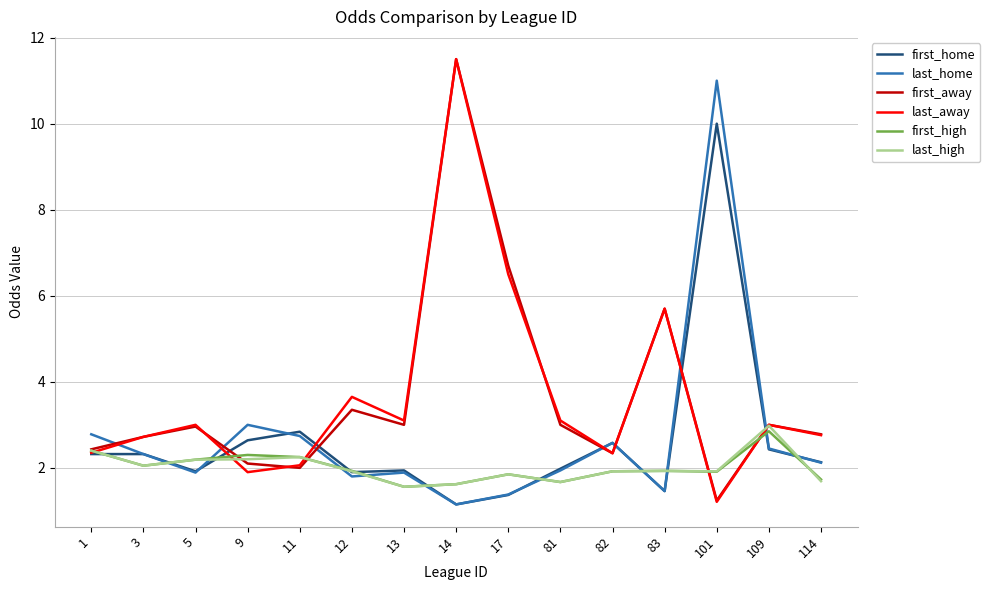

At which label does first_away first exceed 2?

1